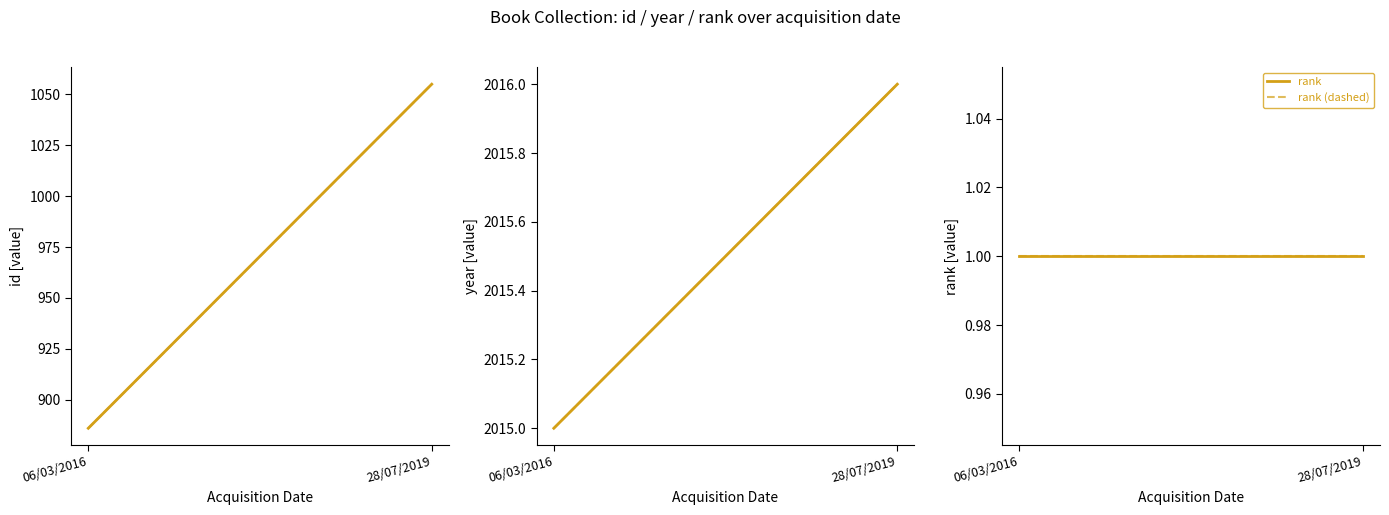

How many lines are shown in the chart?

6